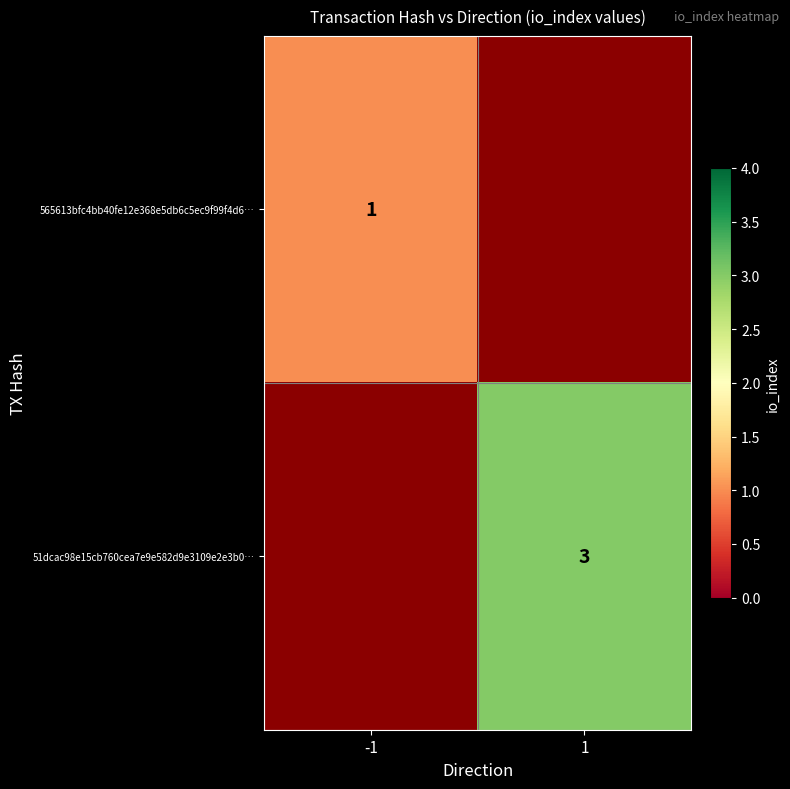

Is it true that 51dcac98e15cb760cea7e9e582d9e3109e2e3b0… equals 3 at 1?

True